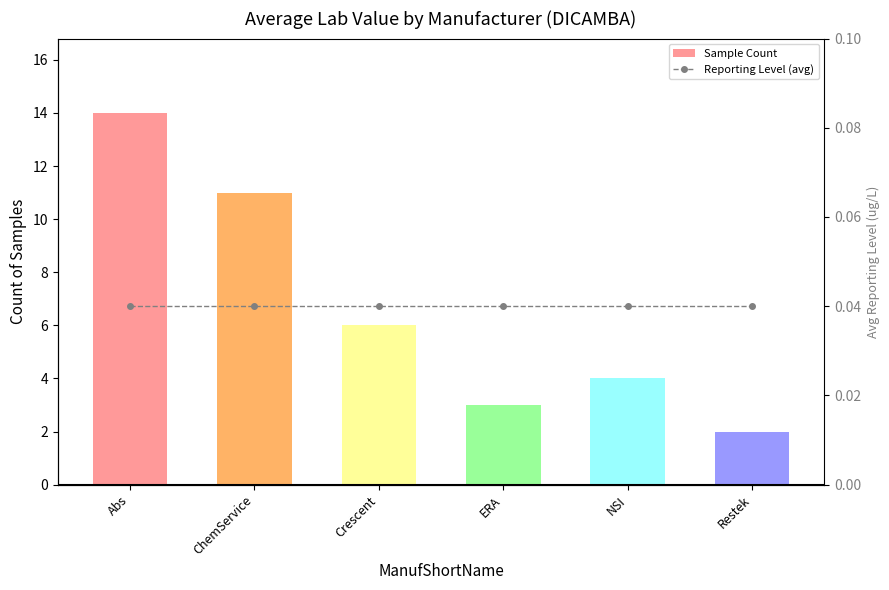

Is it true that Reporting Level (avg) equals 0.0 at Crescent?

True